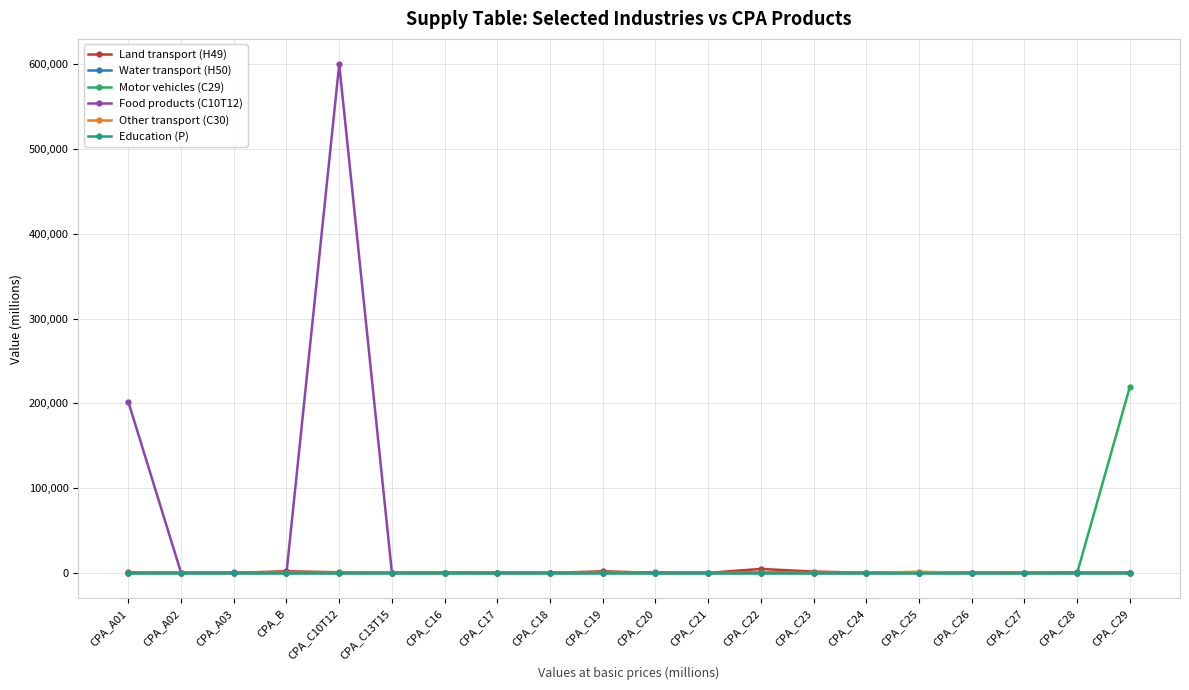

At which category is the sum across all series the highest?

CPA_C10T12